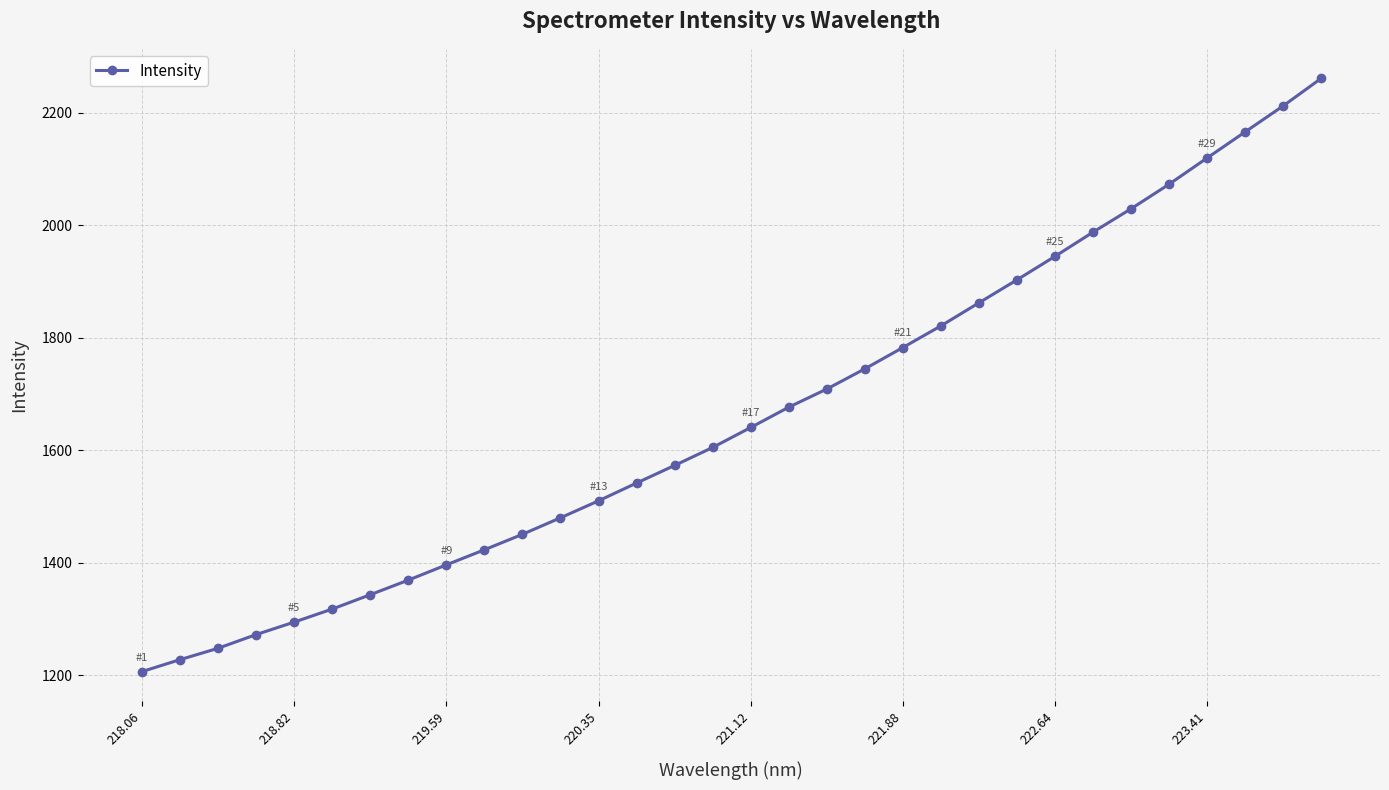

True or false: the data has more than 0 interior local peaks.

False